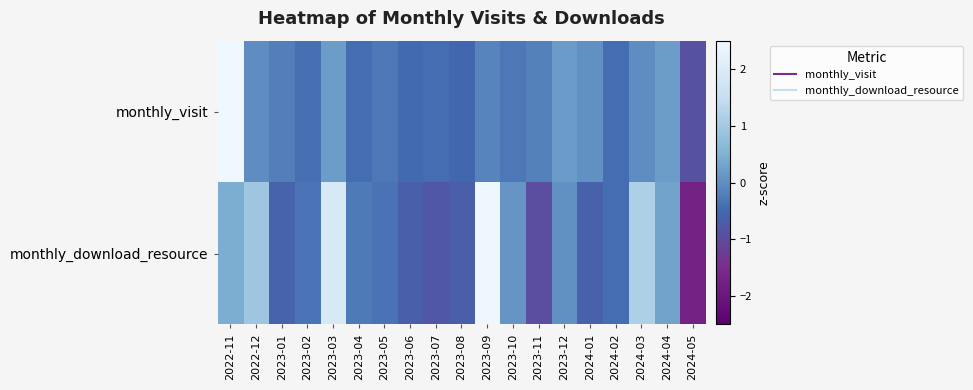

How many series are shown in this chart?

2